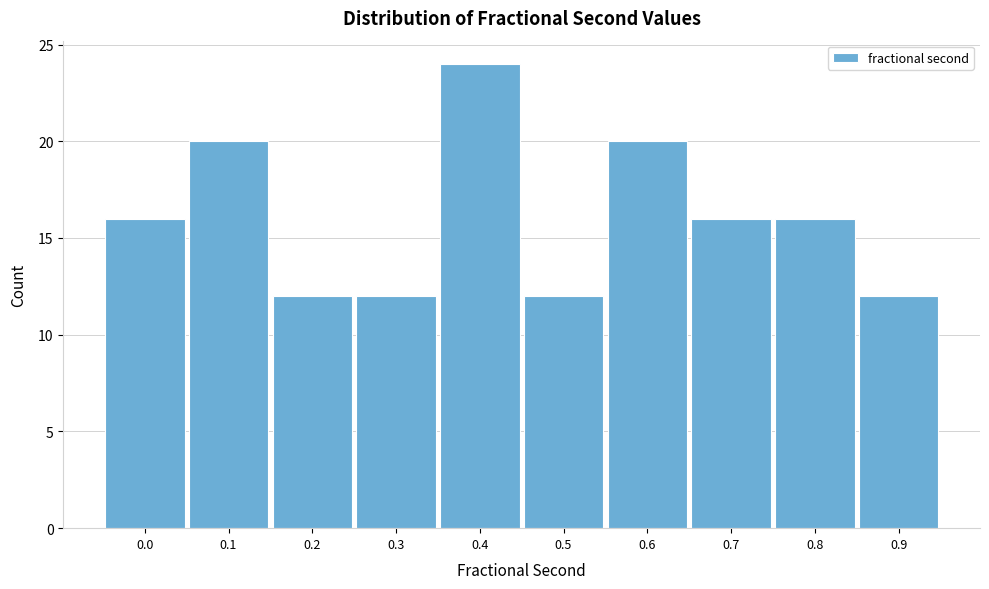

Reading left to right, extract all data points from this chart.

16	20	12	12	24	12	20	16	16	12